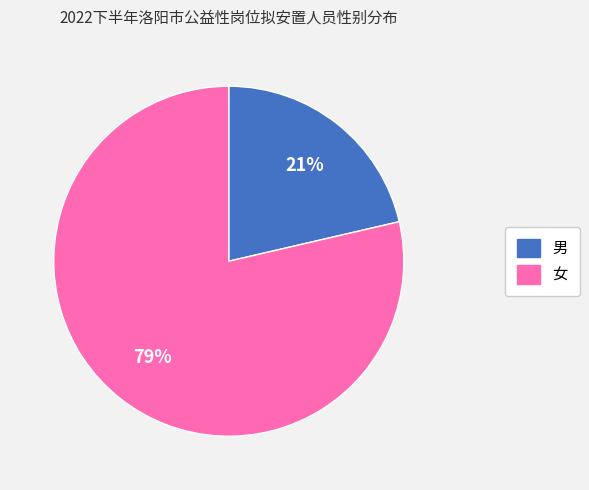

Which category has the biggest portion of the pie?

女